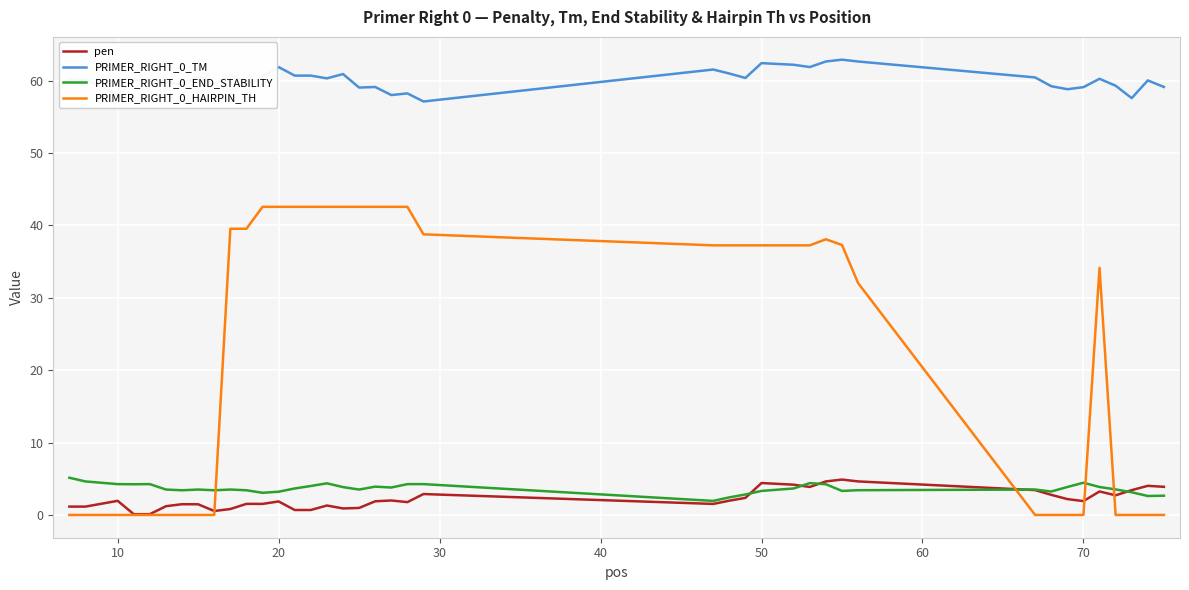

True or false: PRIMER_RIGHT_0_HAIRPIN_TH and PRIMER_RIGHT_0_TM cross at least once.

False